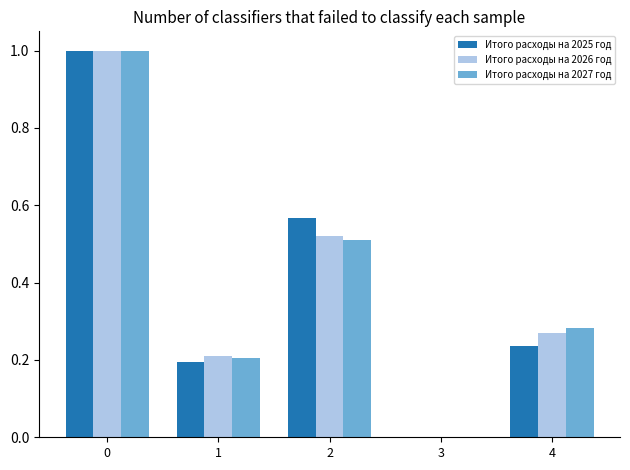

What is the highest value of the Итого расходы на 2027 год series?

1.0